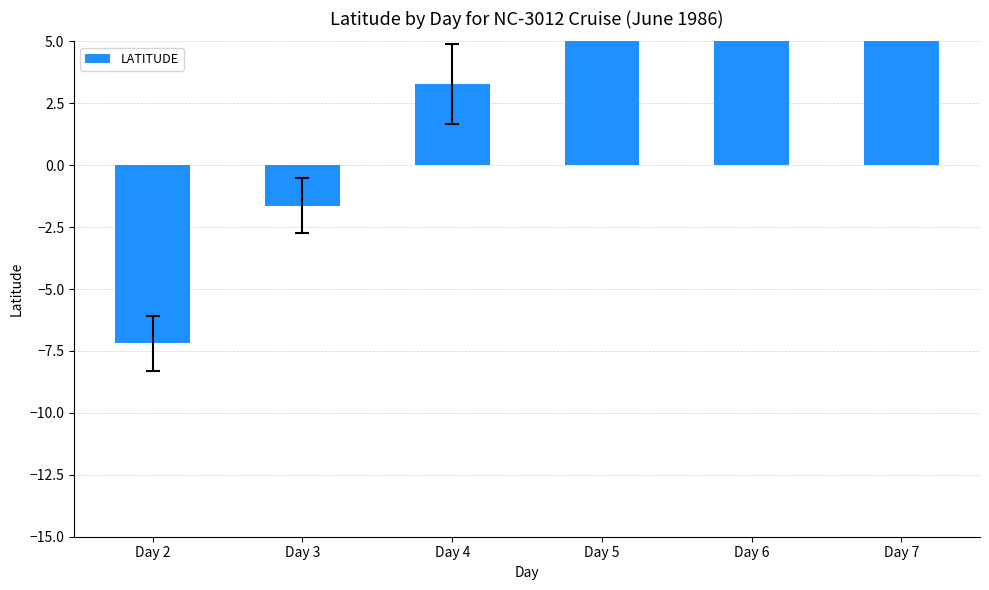

What is the ratio of the value at Day 6 to the value at Day 7?

0.9